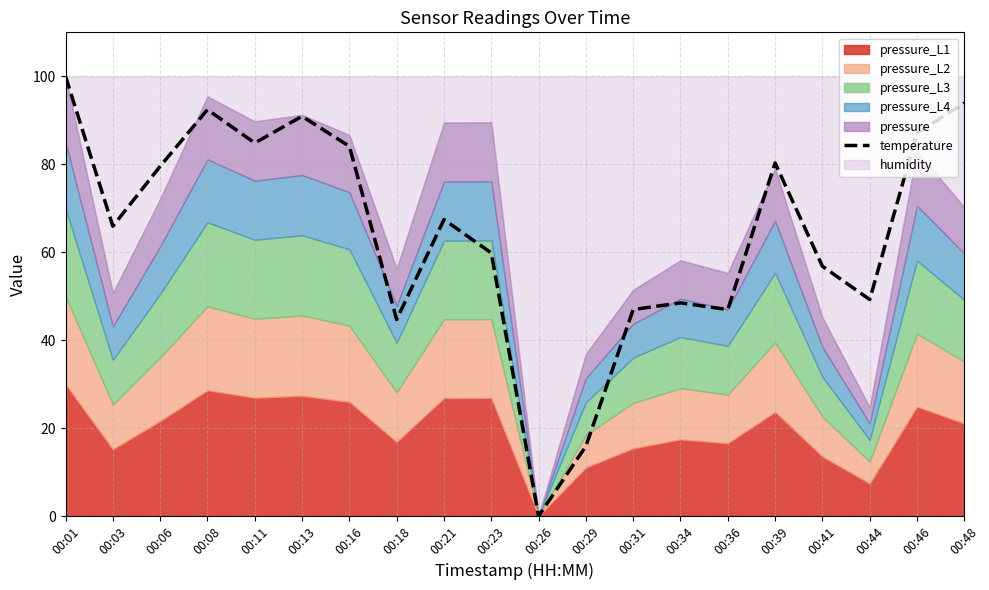

True or false: temperature has a value of 50.7 at 00:08.

False